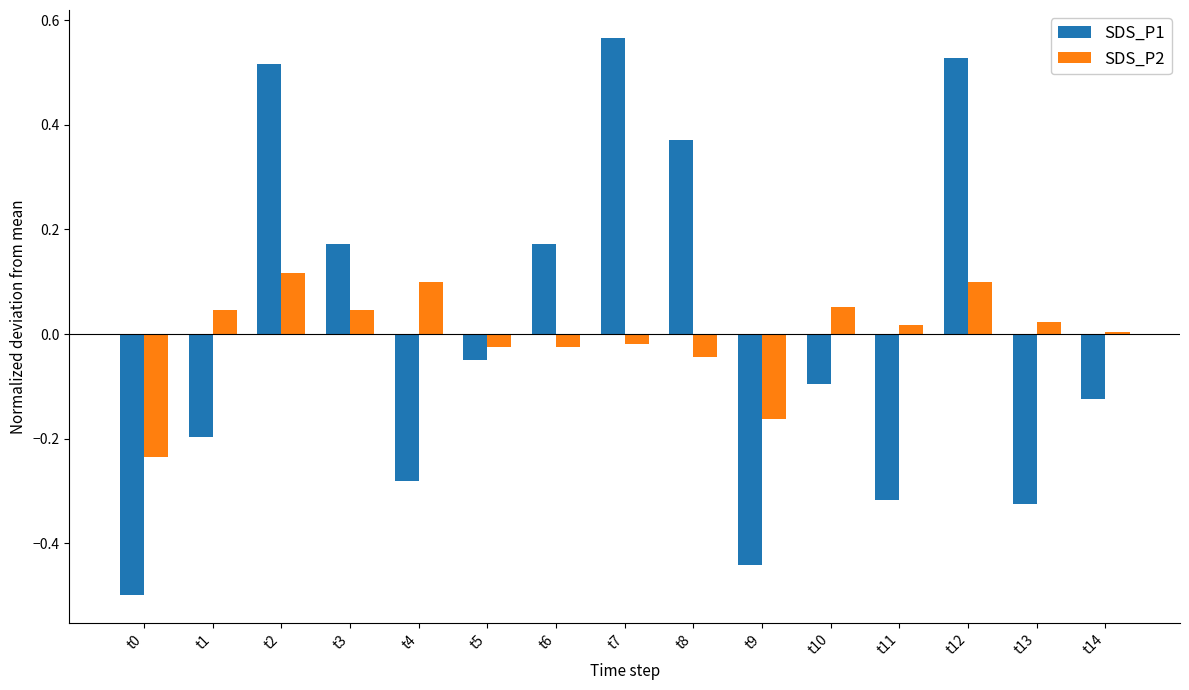

At how many categories does at least one series exceed 0?

12